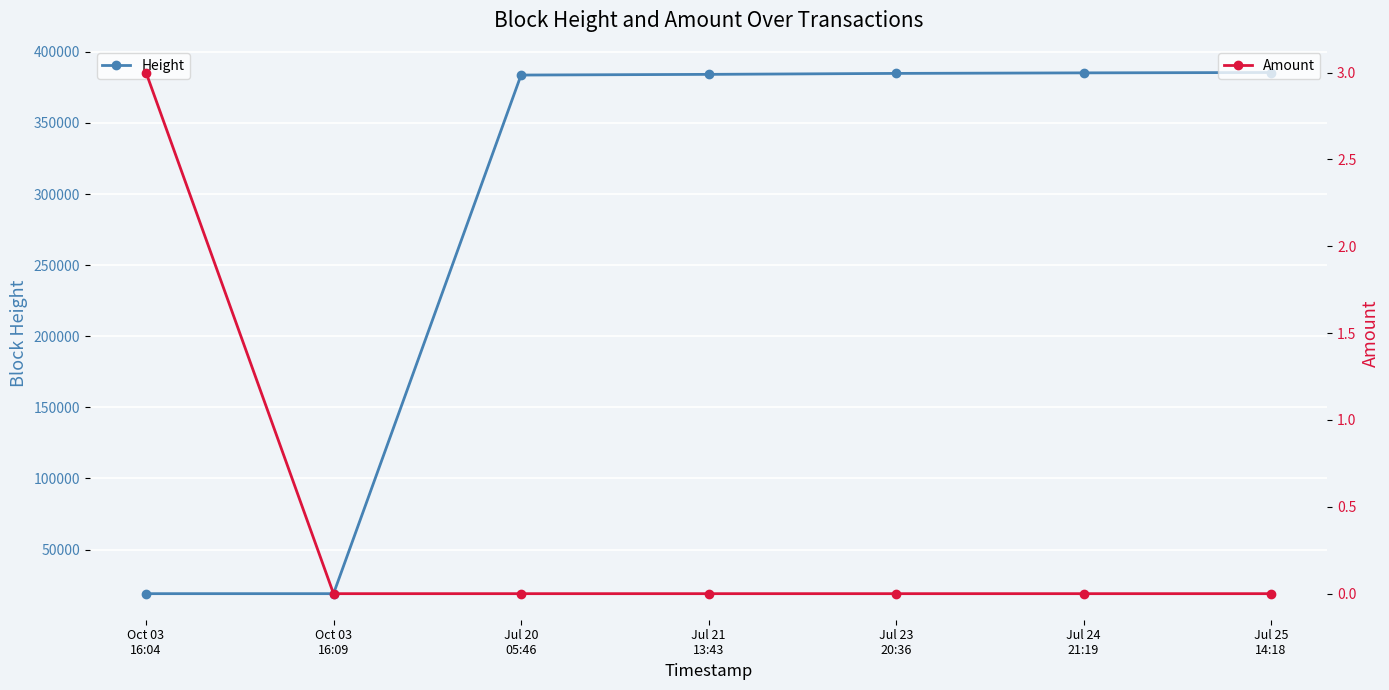

How many lines are shown in the chart?

2